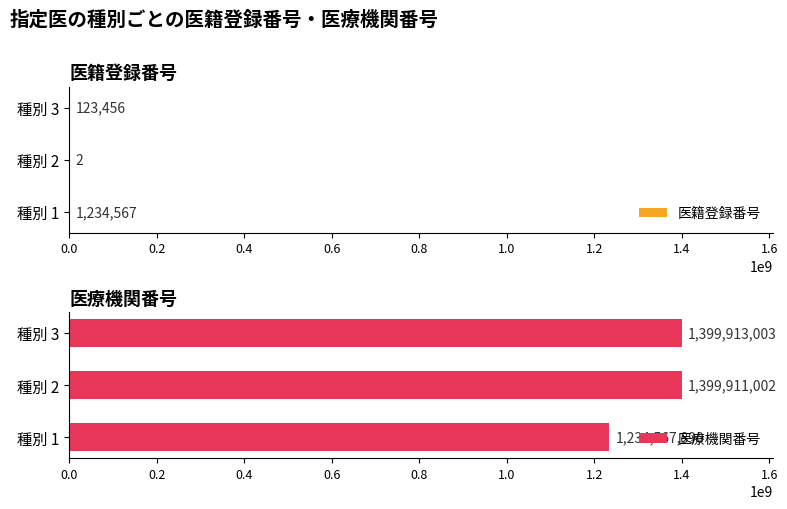

At which label is 医籍登録番号 closest to 617284?

種別 3